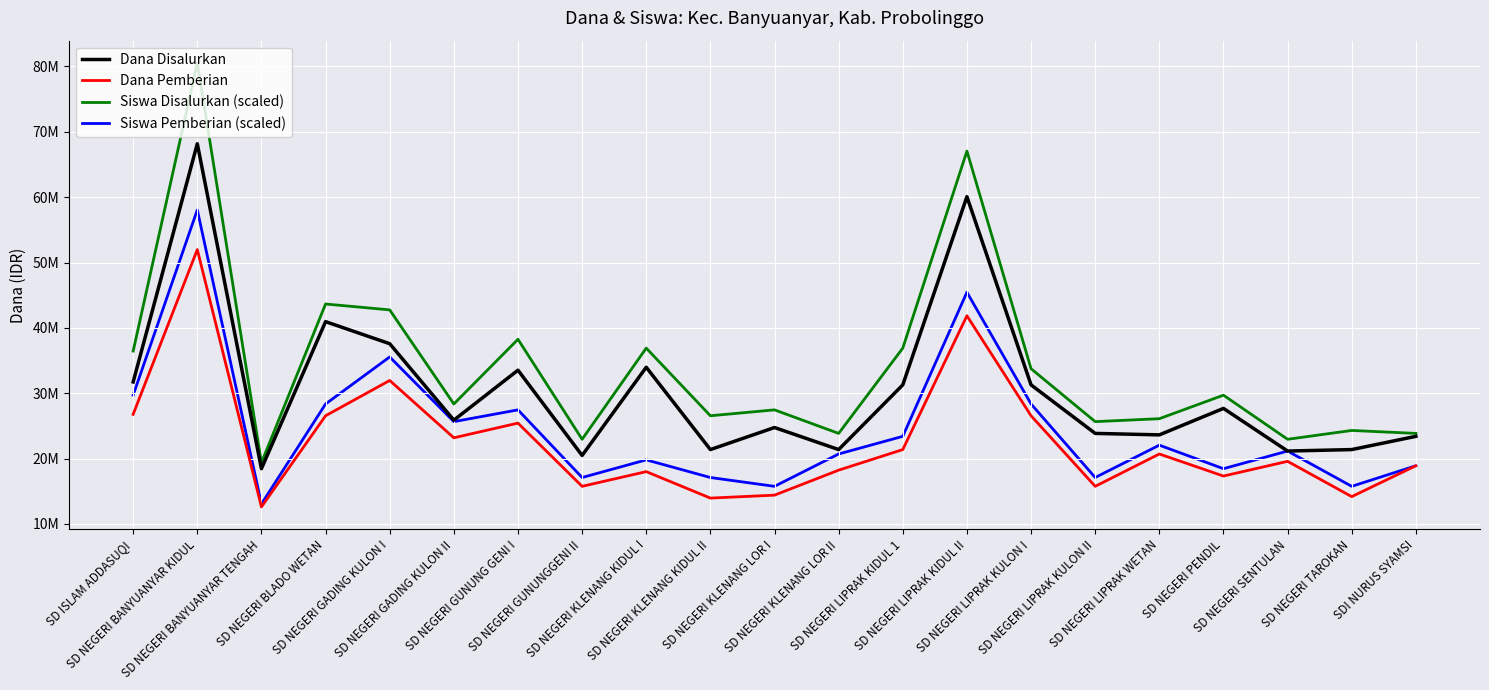

Is this an area chart (filled region under the line)?

No